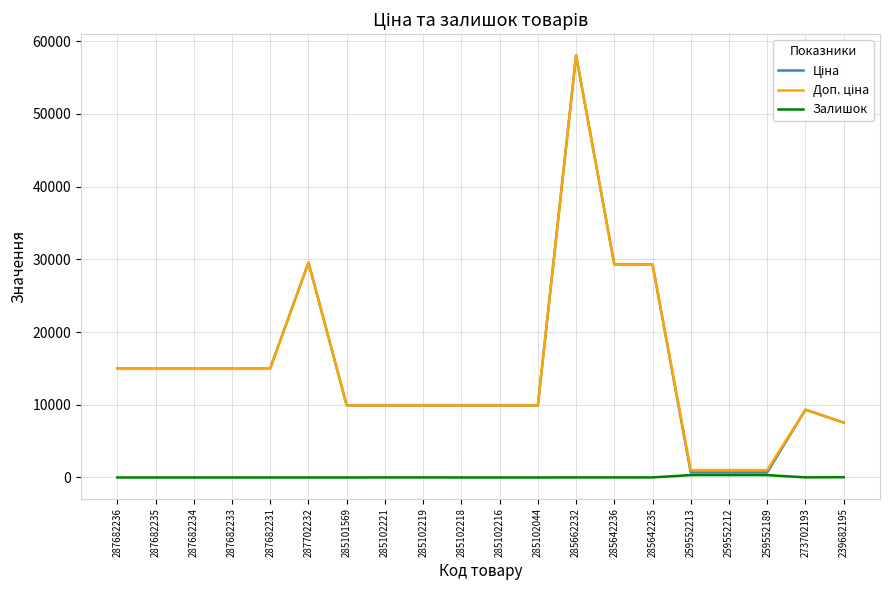

What is the total value across all series at 285101569?

19817.0